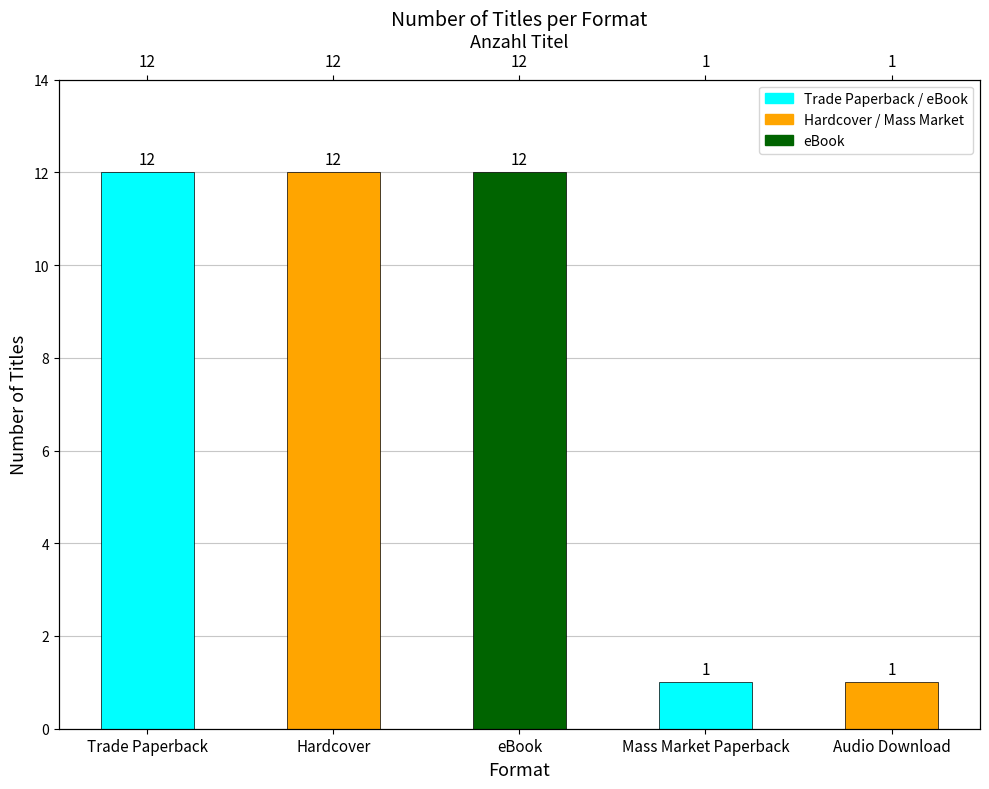

Which label corresponds to the smallest value in the chart?

Mass Market Paperback